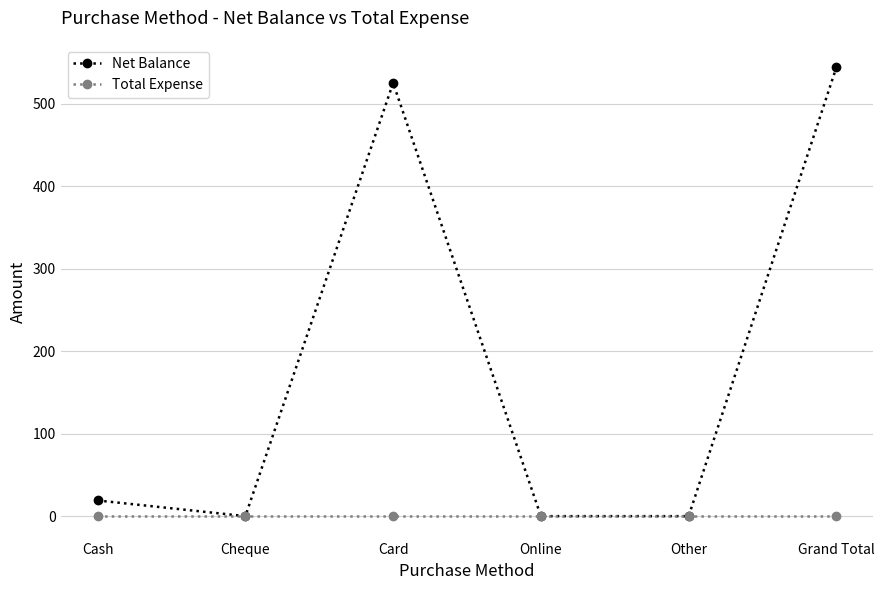

What is the maximum value for Net Balance?

544